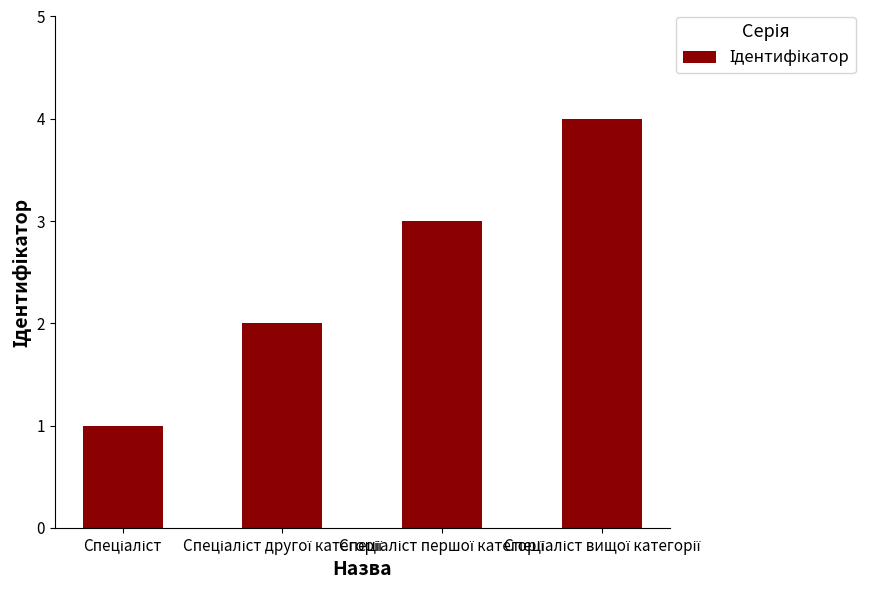

What is the sum of all values?

10